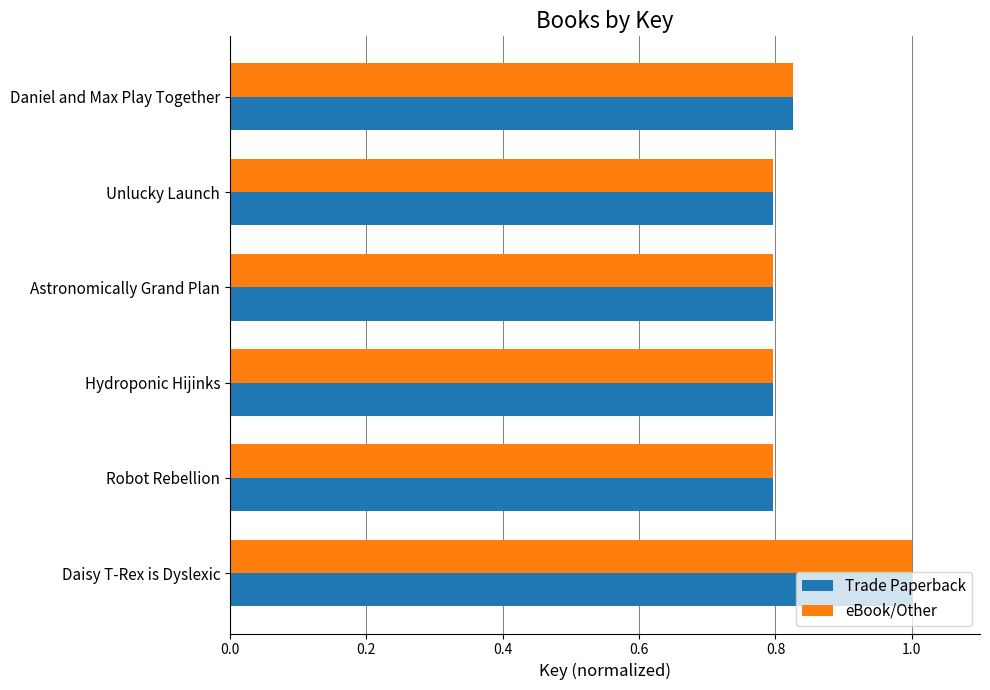

What is the highest value of the eBook/Other series?

1.0